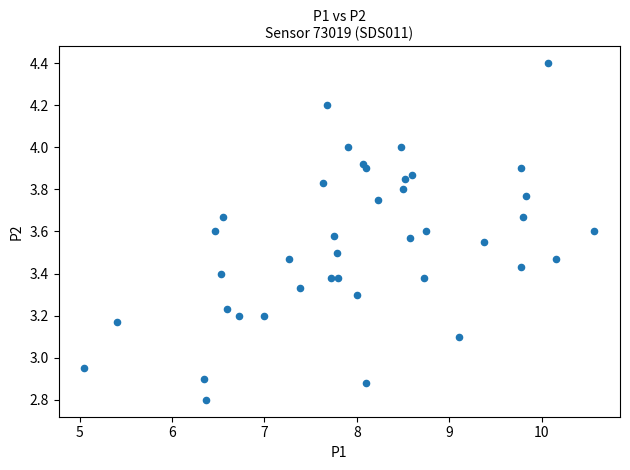

What is the range of X values (max minus min)?

5.5